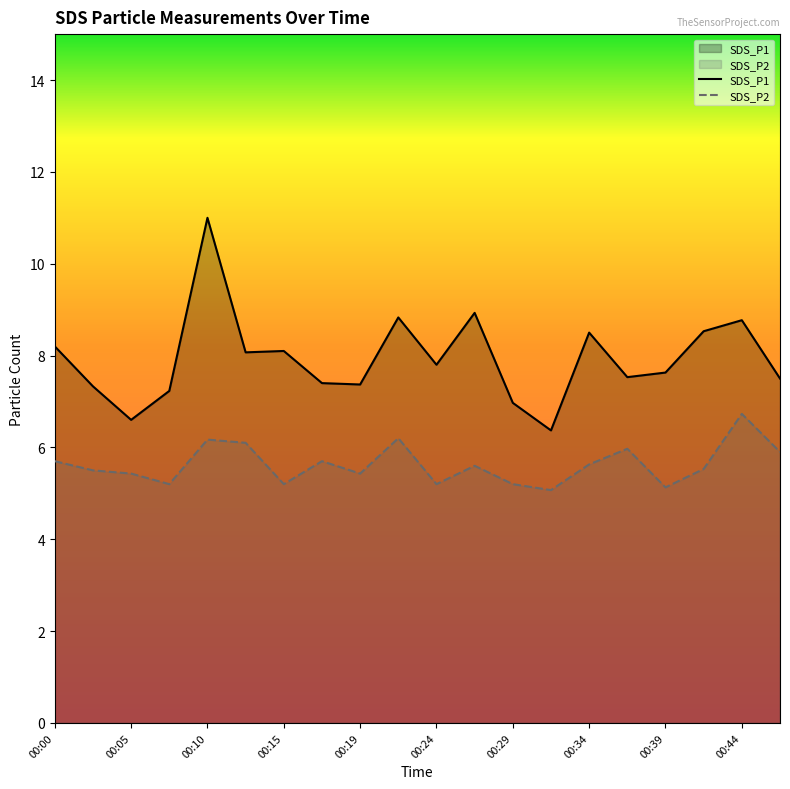

How many lines are shown in the chart?

2